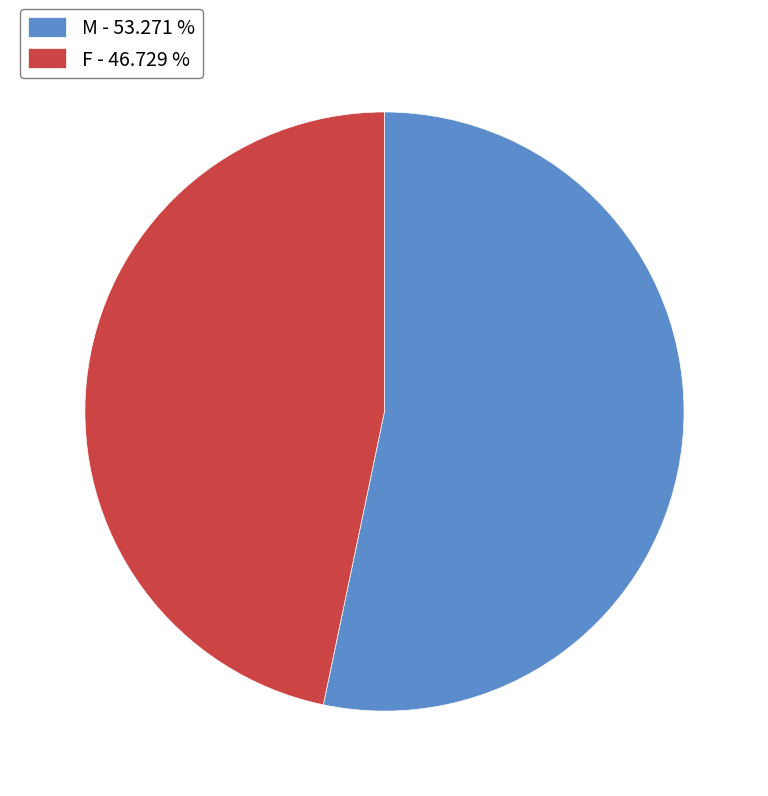

Is there any slice that represents more than half of the pie?

Yes